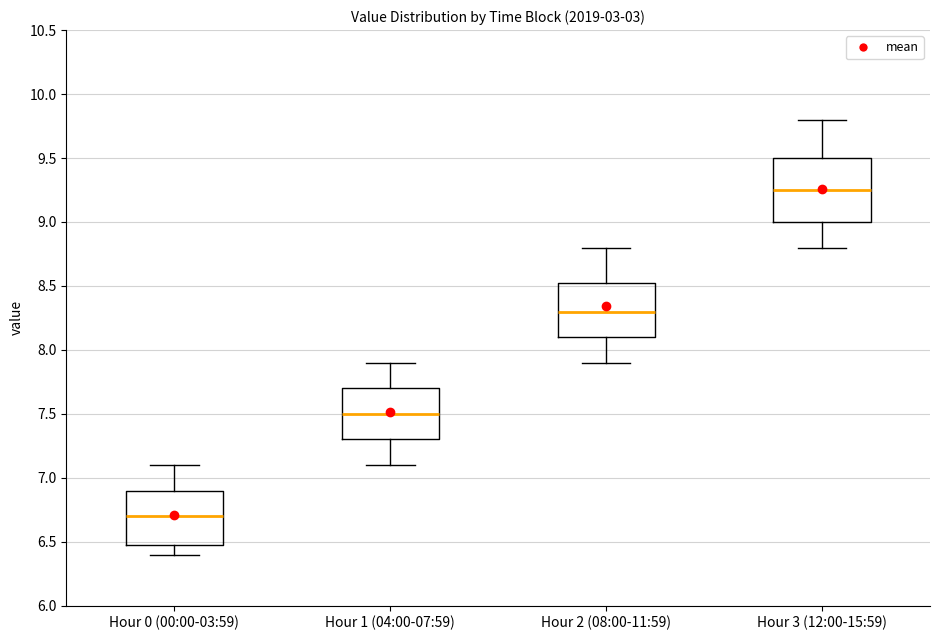

Comparing the boxes themselves (not the whiskers), which one is the tallest?

Hour 3 (12:00-15:59)